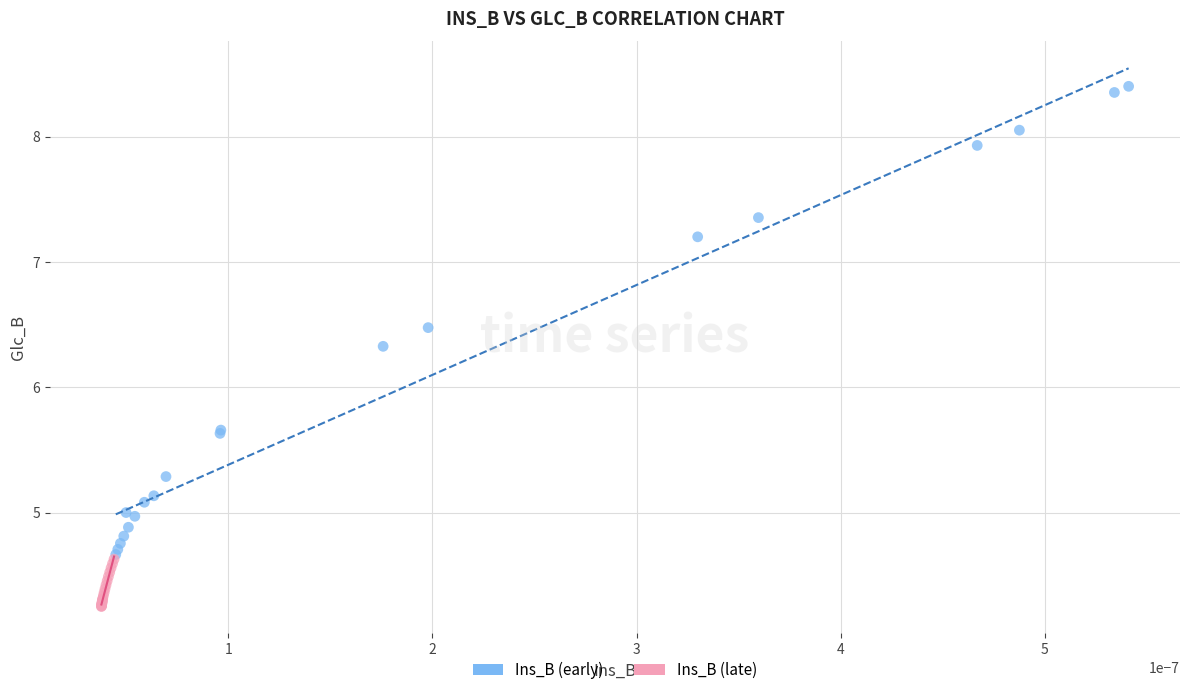

Which series has the widest spread of Y values?

Ins_B (early)